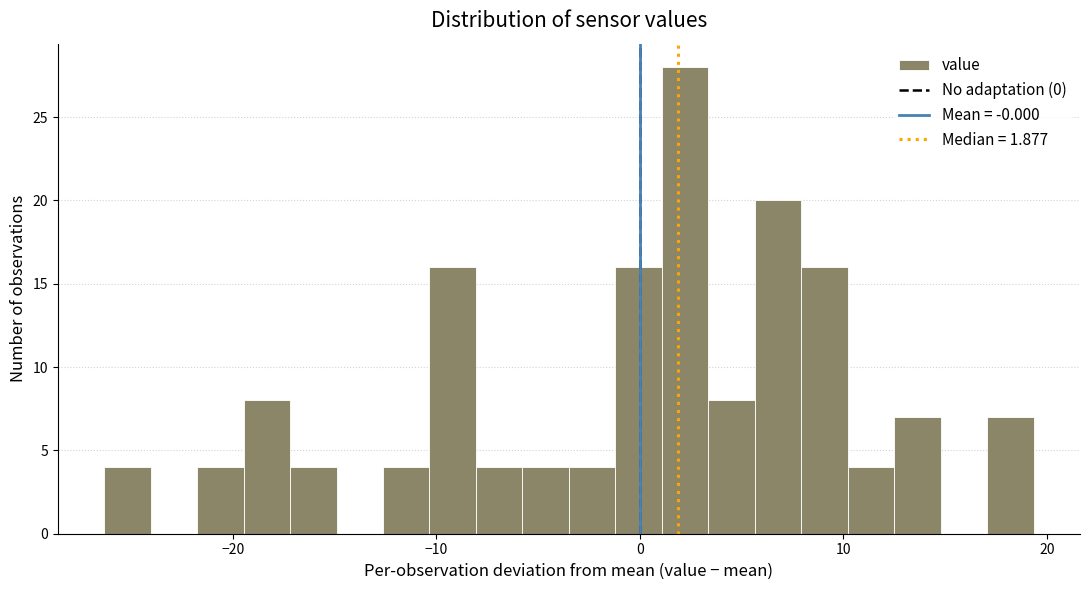

Read against the x-axis, roughly where is the centre of the tallest bar?

2